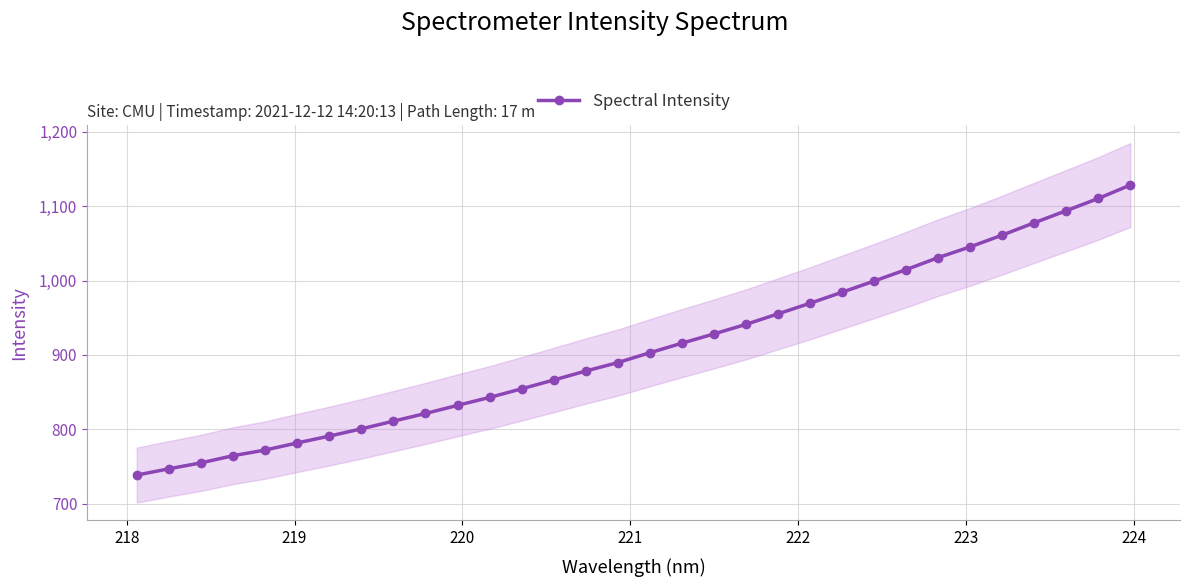

What is the greatest value displayed?

1128.5